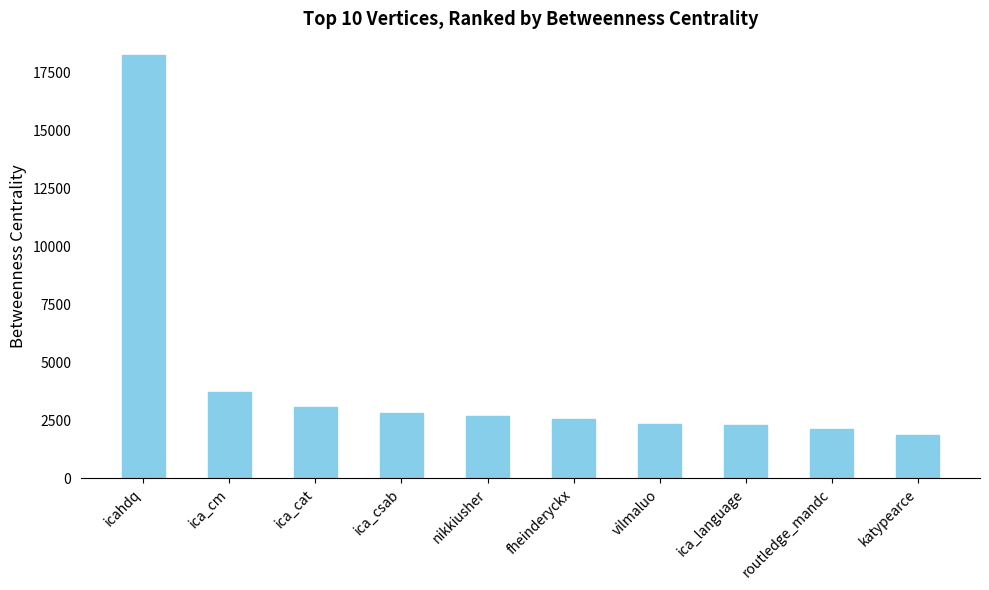

Does the chart contain any negative values?

No